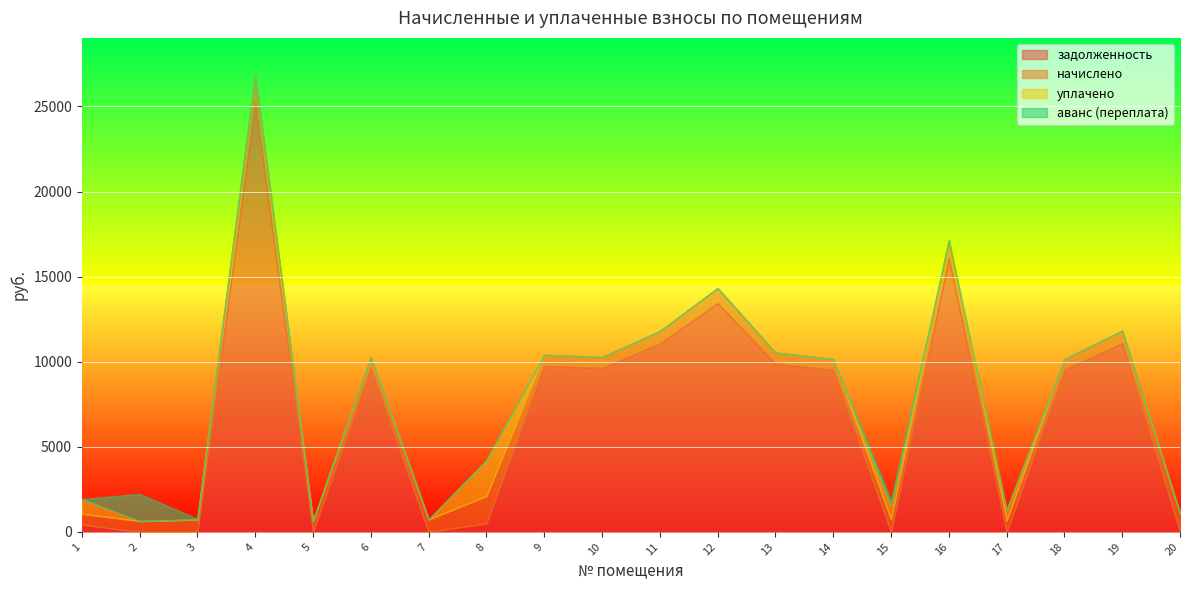

What is the spread (max minus min) of values at 14?

9527.3